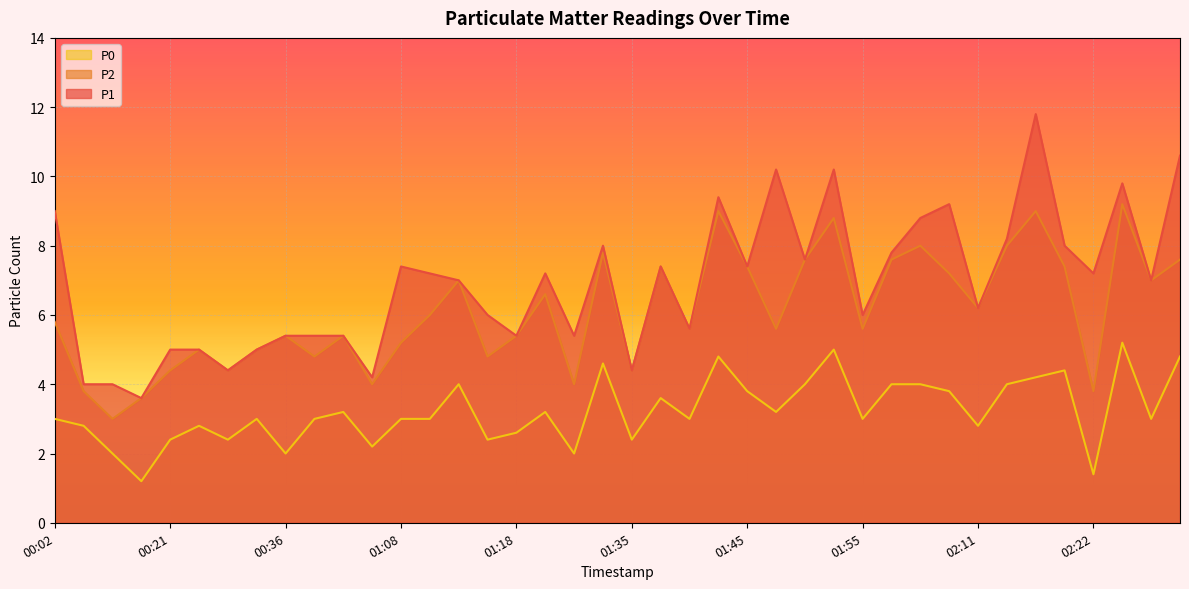

What is the average value of the P1 series?

6.9